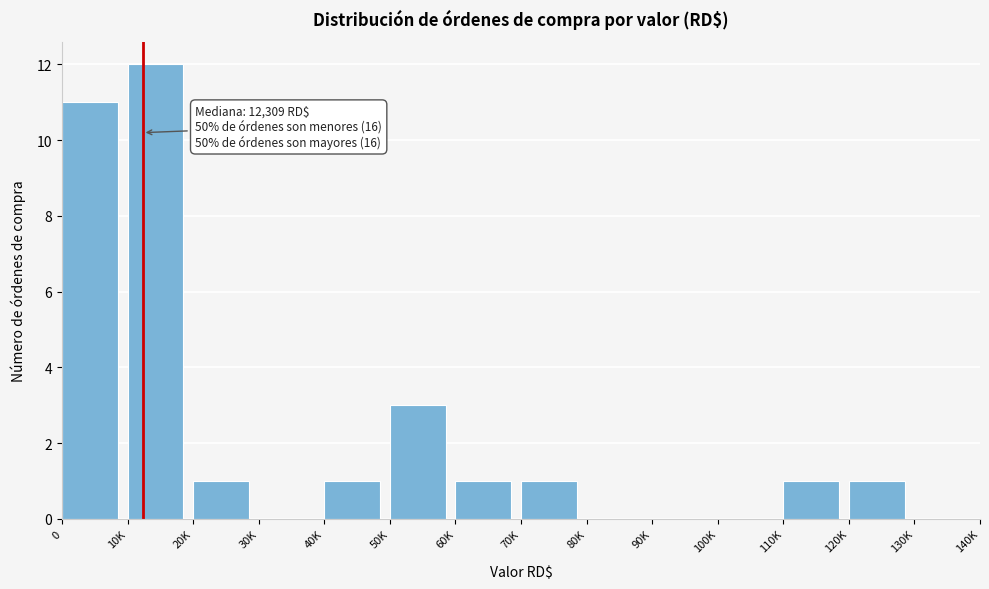

Reading right to left, list all the values displayed in this chart.

130K=0	120K=1	110K=1	100K=0	90K=0	80K=0	70K=1	60K=1	50K=3	40K=1	30K=0	20K=1	10K=12	0=11